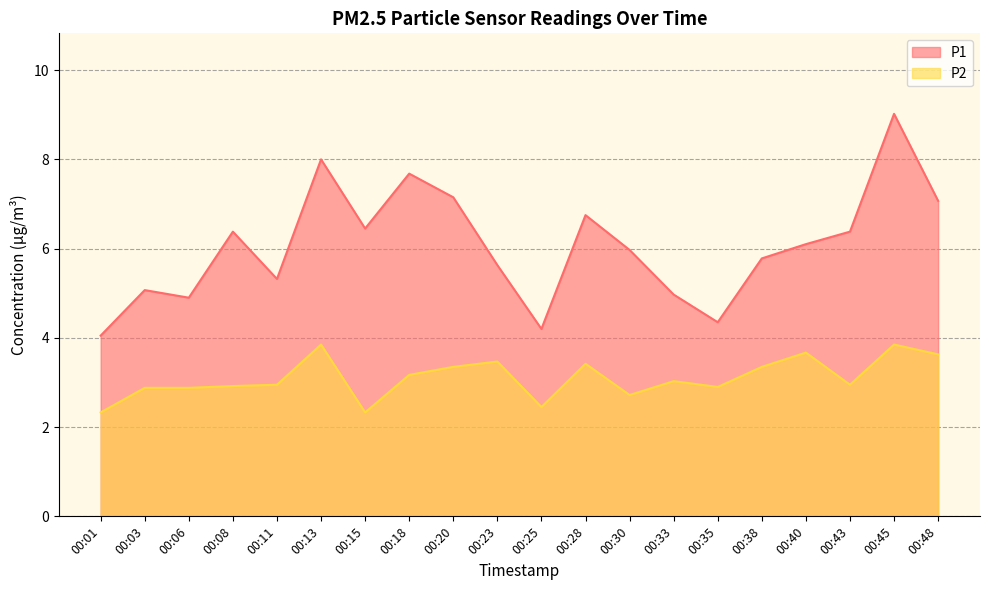

What is the spread (max minus min) of values at 00:01?

1.7